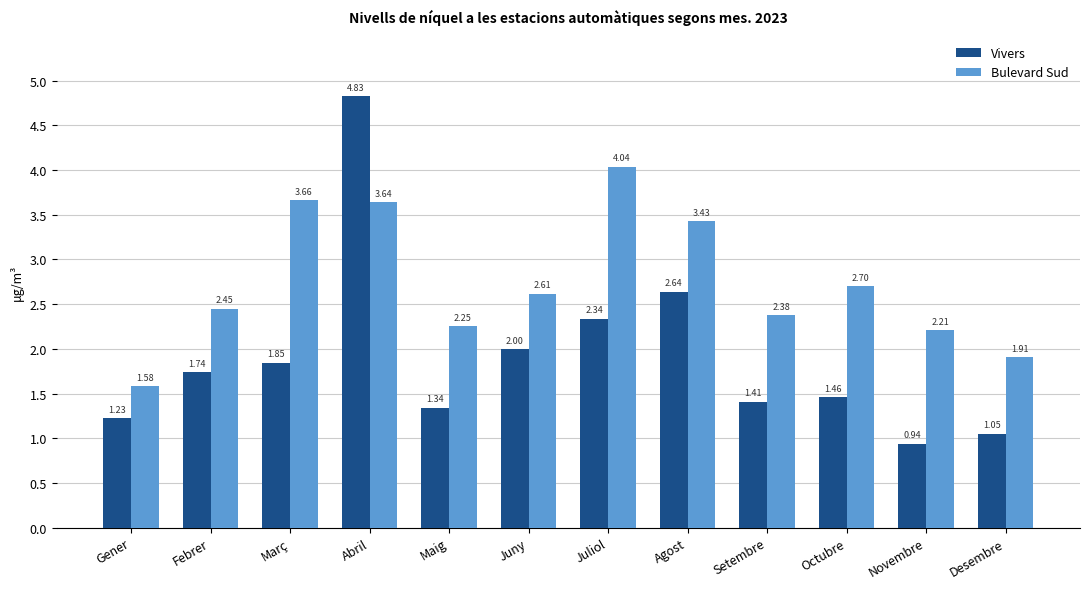

How many series are shown in this chart?

2